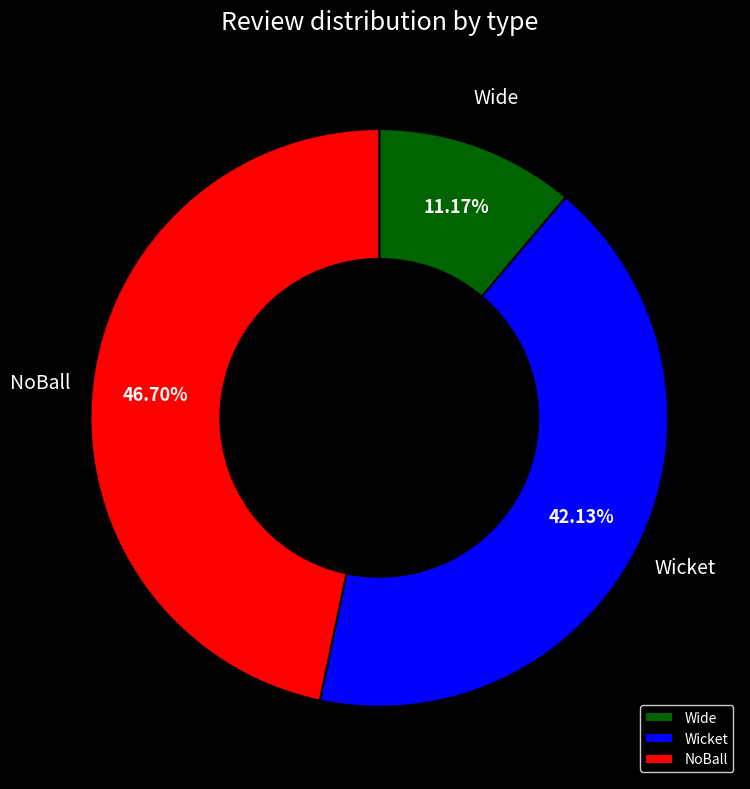

What is the smallest slice in the pie chart?

Wide